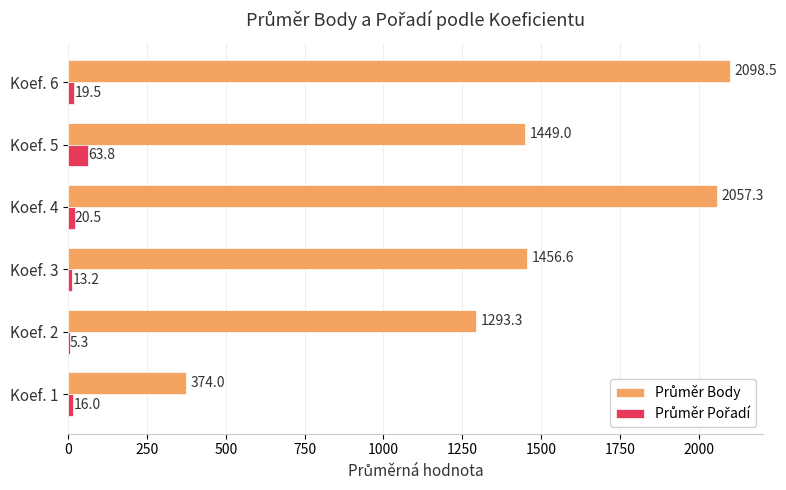

At which category is the sum across all series the highest?

Koef. 6